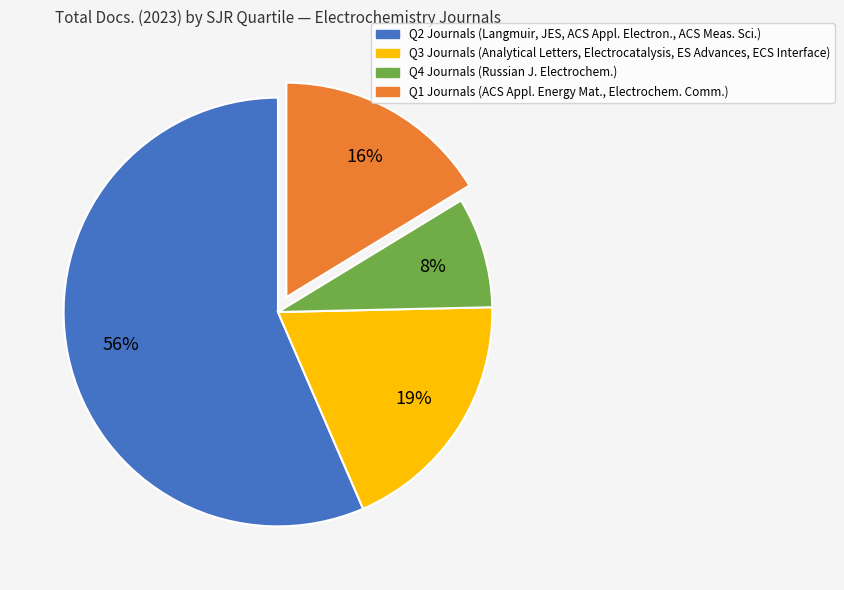

To the nearest percent, what is the average slice percentage?

25%